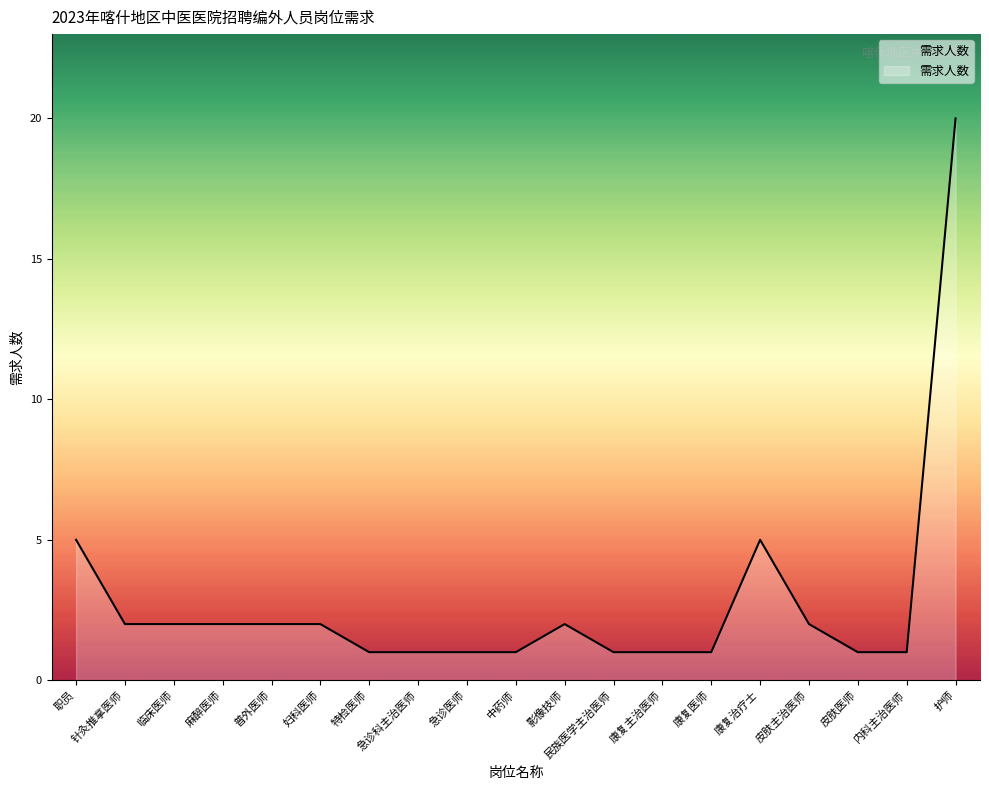

What position from the right is 护师?

1